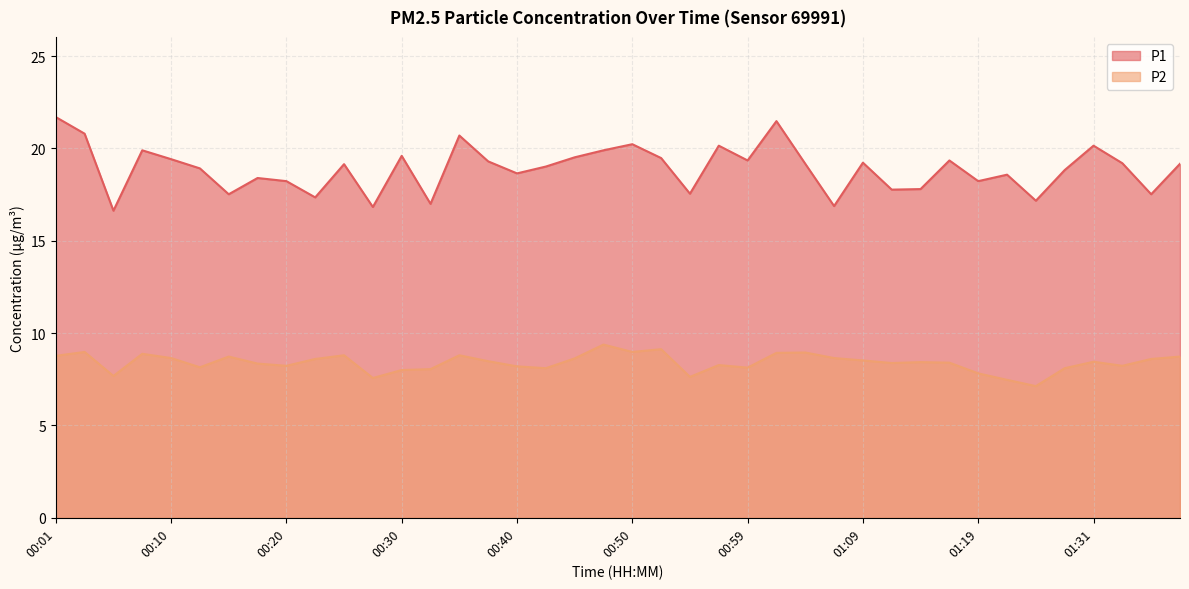

Is it true that P1 equals 9.0 at 01:31?

False